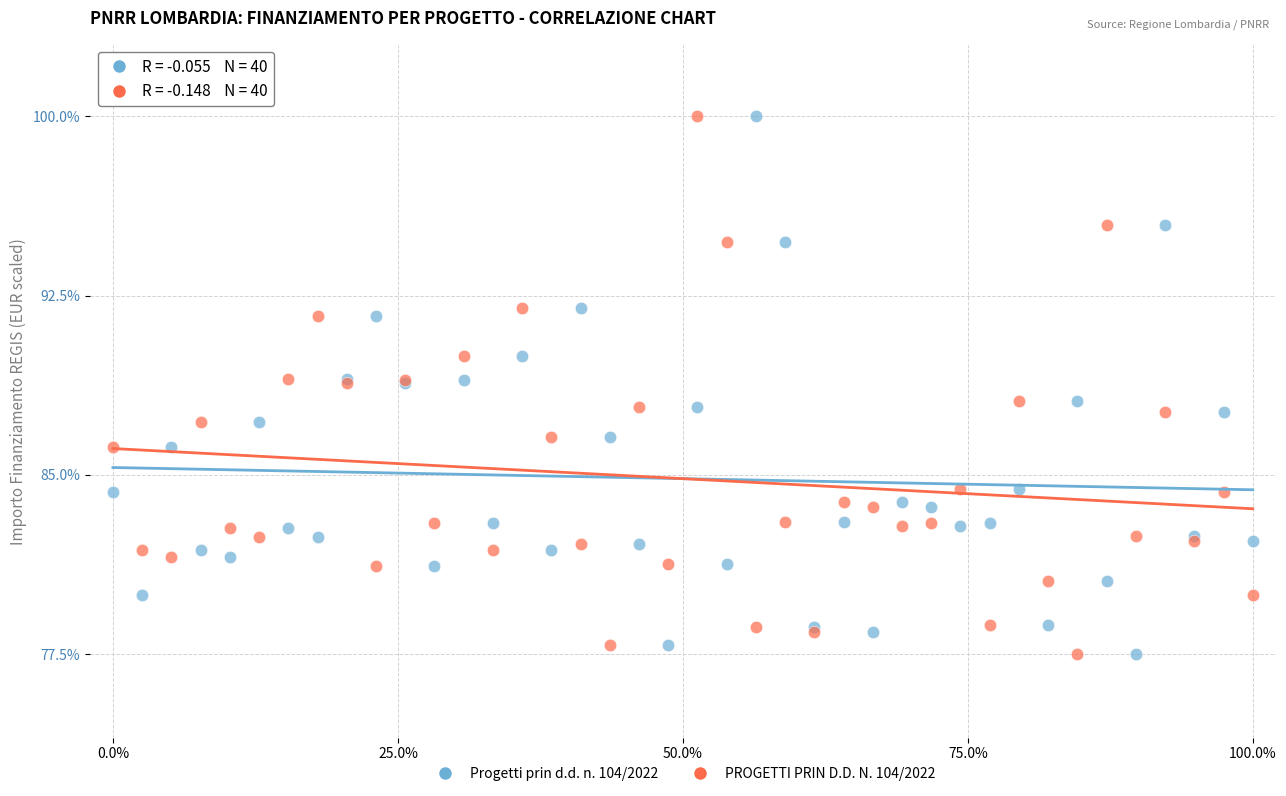

What is the X range (max minus min) for the scatter plot?

100.0